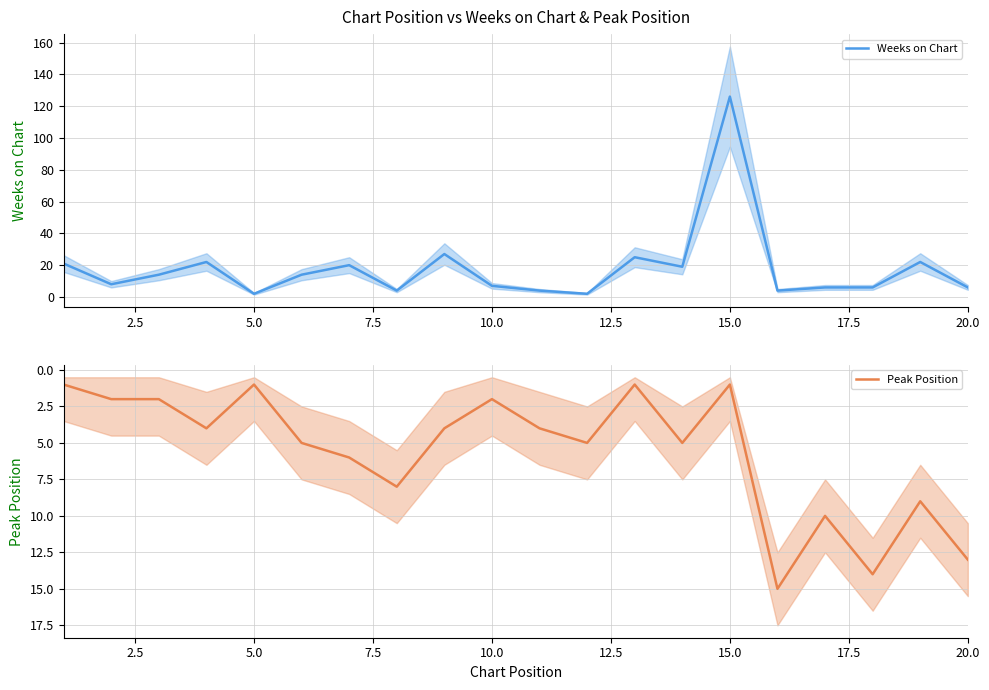

True or false: Peak Position and Weeks on Chart cross at least once.

True